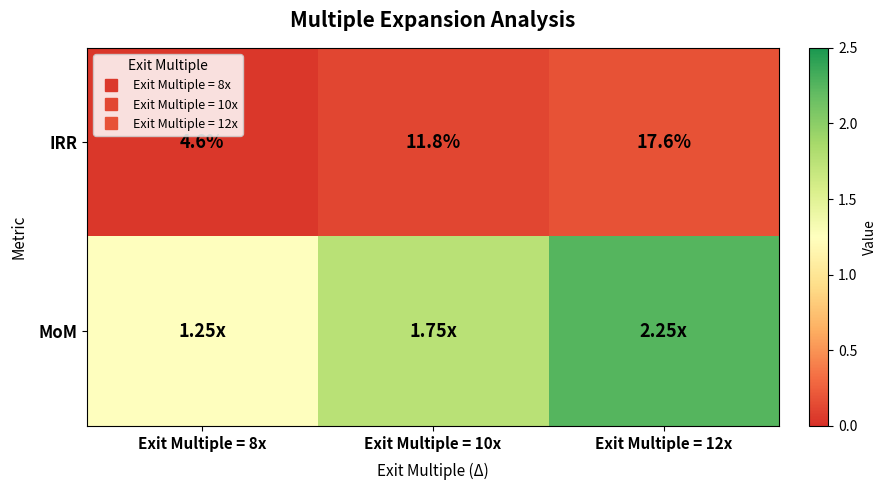

At Exit Multiple = 12x, list the series in order from smallest to largest.

IRR, MoM